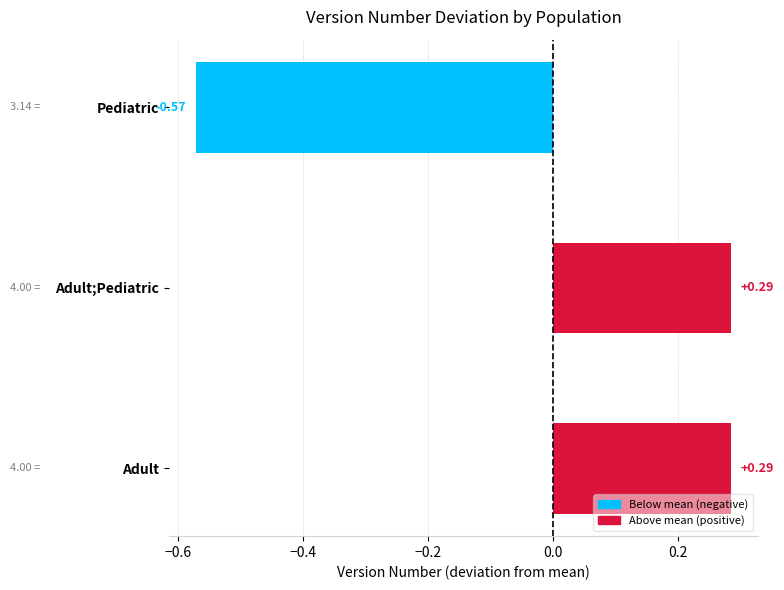

Between Pediatric and Adult;Pediatric, which is larger?

Adult;Pediatric